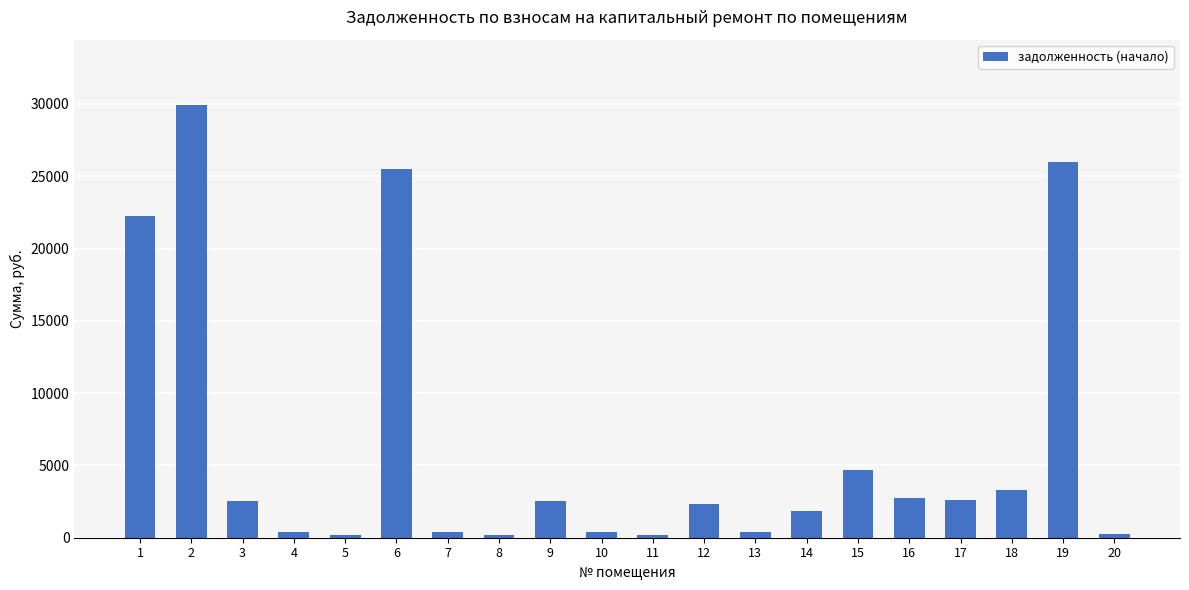

Does the chart contain any negative values?

No